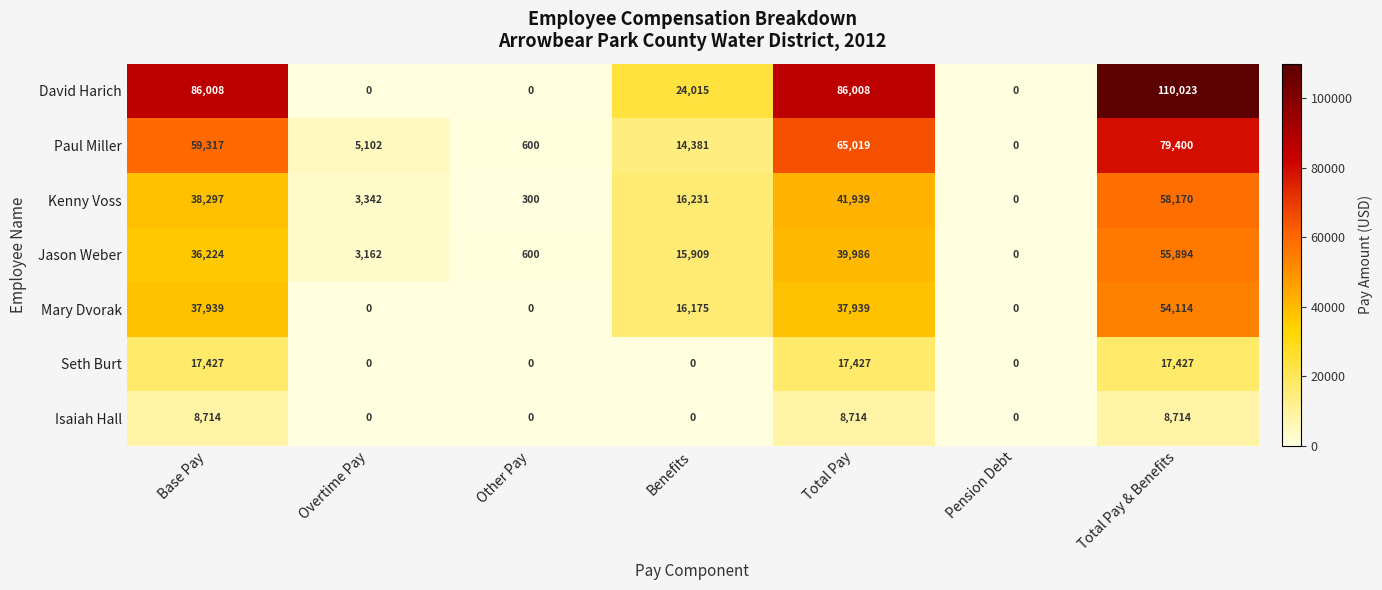

Is it true that Paul Miller equals 0 at Pension Debt?

True